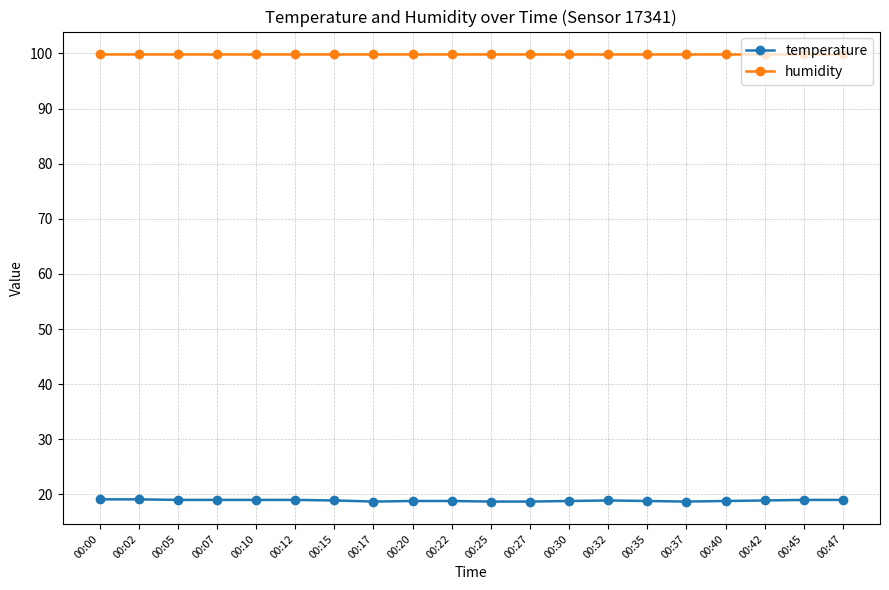

What is the maximum value for humidity?

99.9